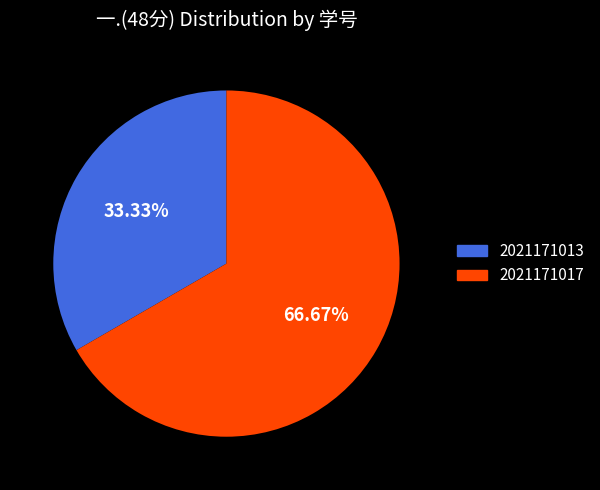

How many slices are in this pie chart?

2